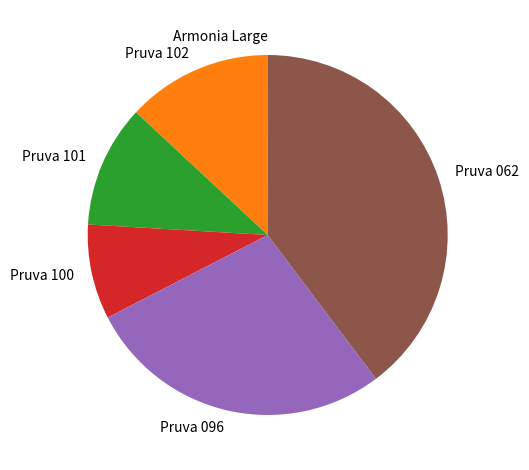

Is there a majority slice in this chart?

No